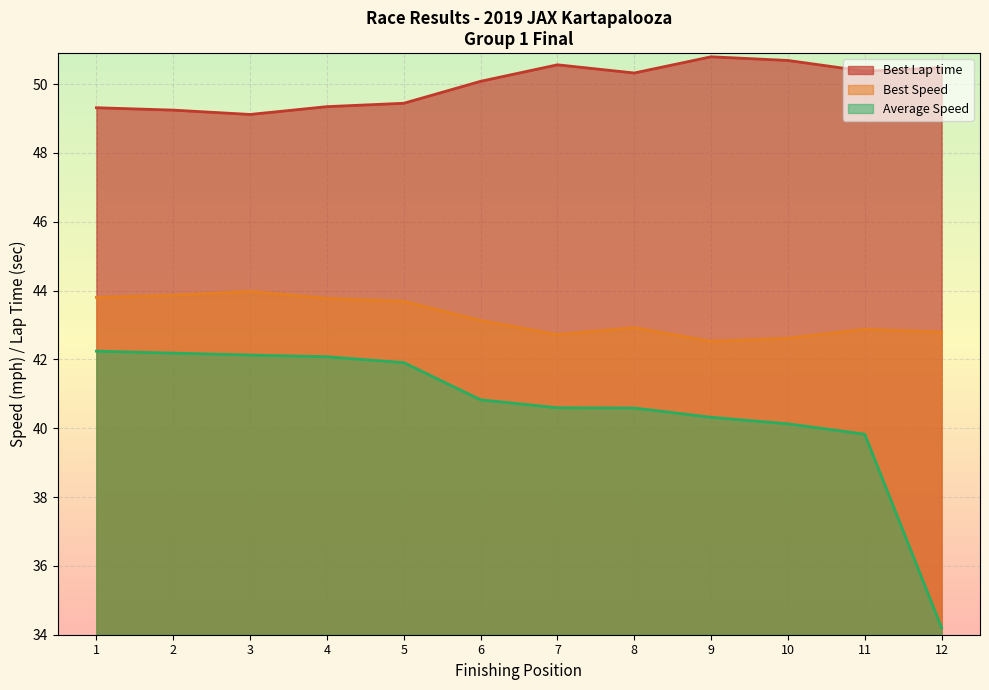

True or false: Average Speed and Best Lap time cross at least once.

False